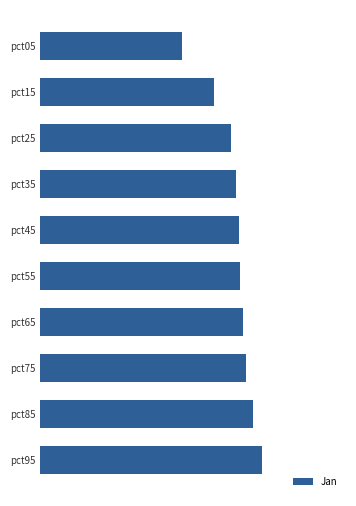

How many values are between 0 and 1?

10